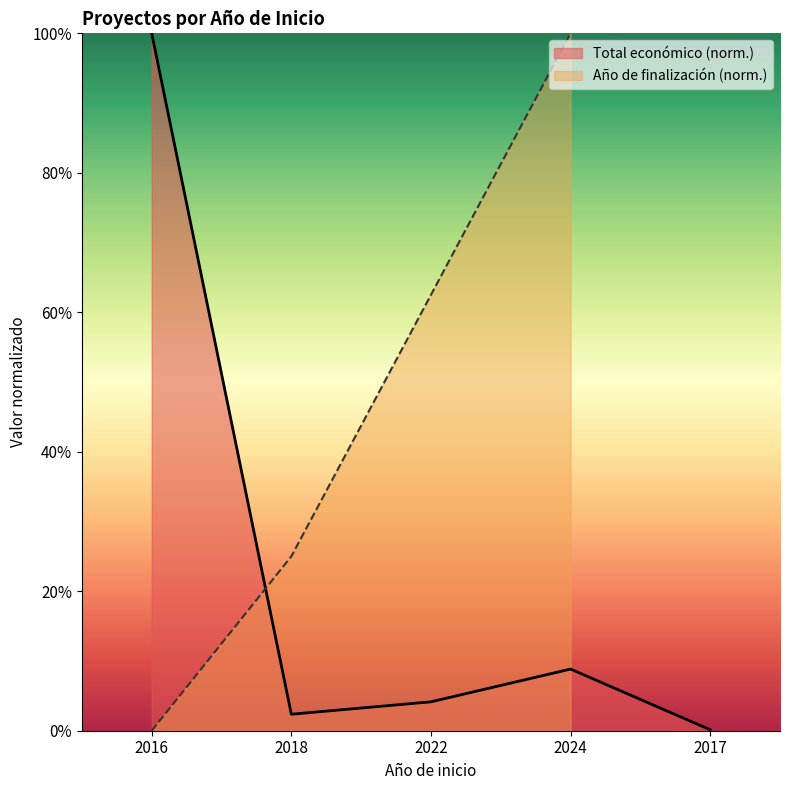

Which category has the highest value in the Total económico (norm.) series?

2016